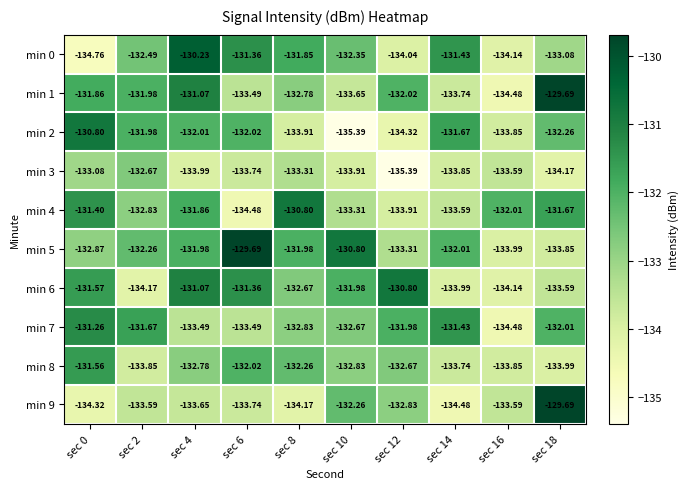

Reading right to left, extract all data points from this chart.

min 0: sec 18=-133.1	sec 16=-134.1	sec 14=-131.4	sec 12=-134.0	sec 10=-132.3	sec 8=-131.8	sec 6=-131.4	sec 4=-130.2	sec 2=-132.5	sec 0=-134.8
min 1: sec 18=-129.7	sec 16=-134.5	sec 14=-133.7	sec 12=-132.0	sec 10=-133.7	sec 8=-132.8	sec 6=-133.5	sec 4=-131.1	sec 2=-132.0	sec 0=-131.9
min 2: sec 18=-132.3	sec 16=-133.8	sec 14=-131.7	sec 12=-134.3	sec 10=-135.4	sec 8=-133.9	sec 6=-132.0	sec 4=-132.0	sec 2=-132.0	sec 0=-130.8
min 3: sec 18=-134.2	sec 16=-133.6	sec 14=-133.8	sec 12=-135.4	sec 10=-133.9	sec 8=-133.3	sec 6=-133.7	sec 4=-134.0	sec 2=-132.7	sec 0=-133.1
min 4: sec 18=-131.7	sec 16=-132.0	sec 14=-133.6	sec 12=-133.9	sec 10=-133.3	sec 8=-130.8	sec 6=-134.5	sec 4=-131.9	sec 2=-132.8	sec 0=-131.4
min 5: sec 18=-133.8	sec 16=-134.0	sec 14=-132.0	sec 12=-133.3	sec 10=-130.8	sec 8=-132.0	sec 6=-129.7	sec 4=-132.0	sec 2=-132.3	sec 0=-132.9
min 6: sec 18=-133.6	sec 16=-134.1	sec 14=-134.0	sec 12=-130.8	sec 10=-132.0	sec 8=-132.7	sec 6=-131.4	sec 4=-131.1	sec 2=-134.2	sec 0=-131.6
min 7: sec 18=-132.0	sec 16=-134.5	sec 14=-131.4	sec 12=-132.0	sec 10=-132.7	sec 8=-132.8	sec 6=-133.5	sec 4=-133.5	sec 2=-131.7	sec 0=-131.3
min 8: sec 18=-134.0	sec 16=-133.8	sec 14=-133.7	sec 12=-132.7	sec 10=-132.8	sec 8=-132.3	sec 6=-132.0	sec 4=-132.8	sec 2=-133.8	sec 0=-131.6
min 9: sec 18=-129.7	sec 16=-133.6	sec 14=-134.5	sec 12=-132.8	sec 10=-132.3	sec 8=-134.2	sec 6=-133.7	sec 4=-133.7	sec 2=-133.6	sec 0=-134.3